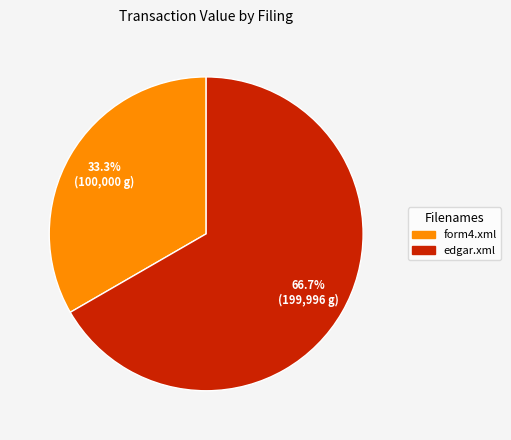

The form4.xml slice represents 33% of the pie. True or false?

True